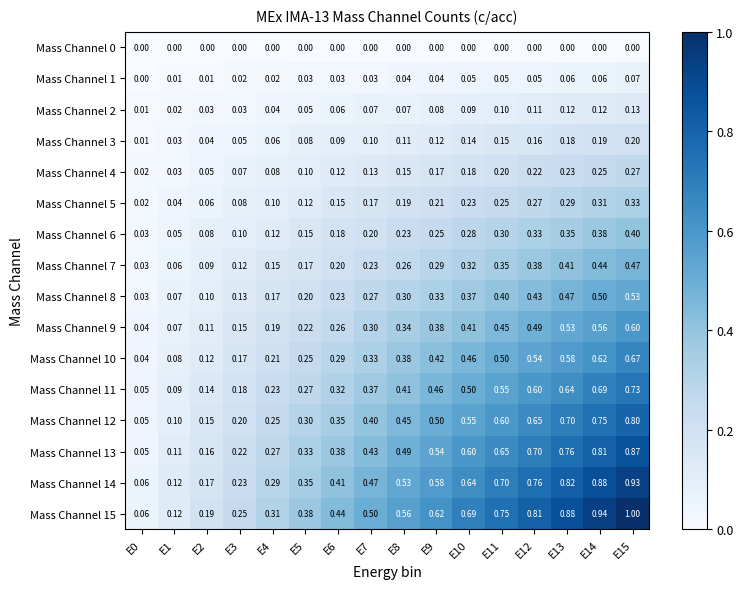

Which series has the largest total across all categories?

Mass Channel 15